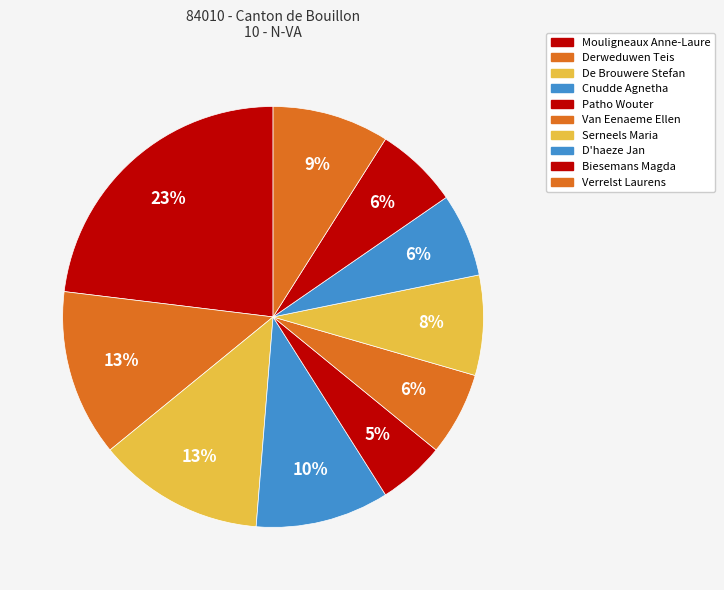

Which slice is the smallest?

Patho Wouter